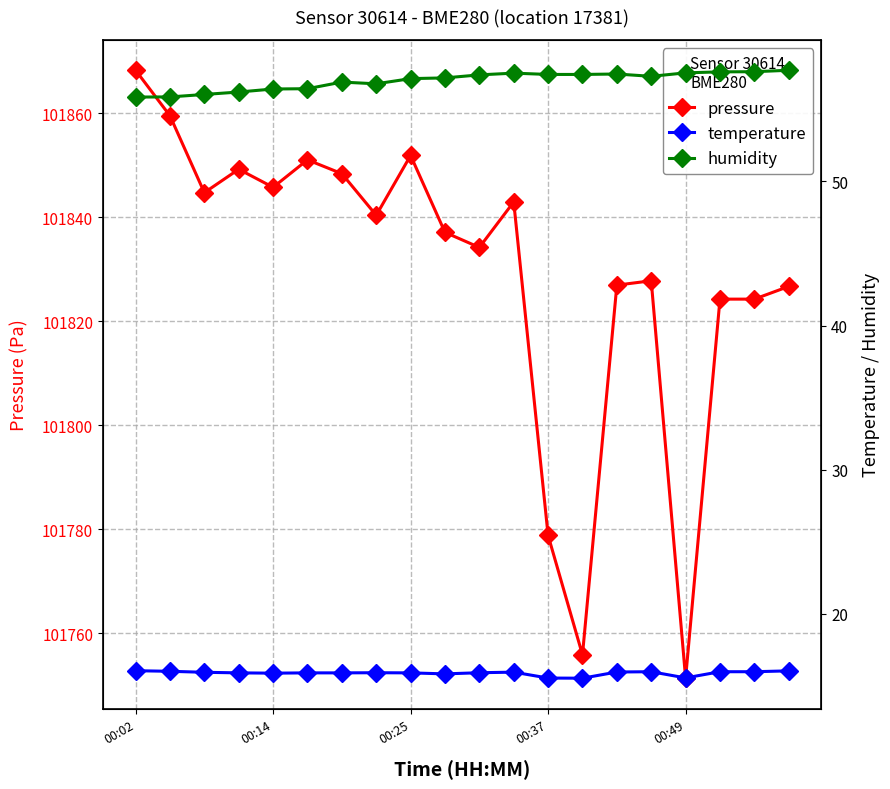

True or false: humidity and pressure cross at least once.

False